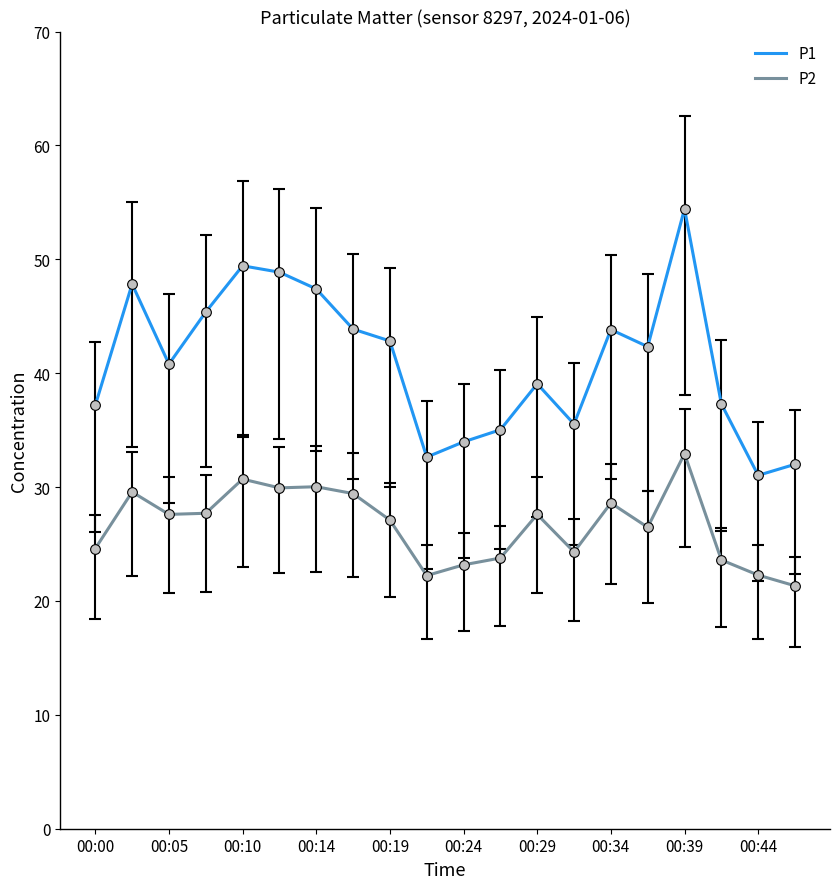

List the series in order of their overall mean, lowest first.

P2, P1